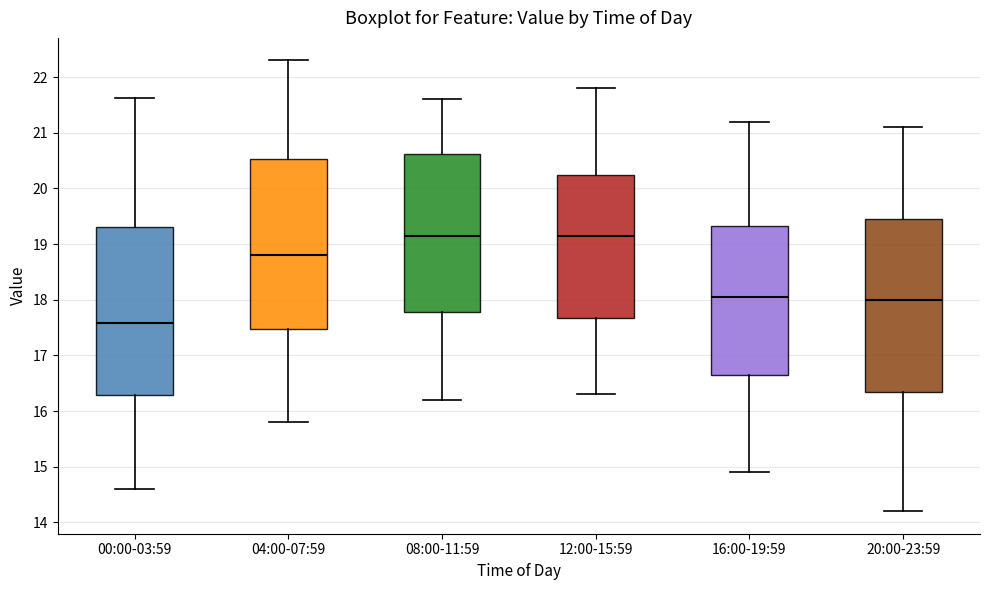

Reading left to right, read every box against the y-axis: the position of its median line, the range the box covers, and the ends of its whiskers. The values are not printed on the chart, so give them approximately, as read against the axis.

00:00-03:59: median 17.6, box 16.3 to 19.3, whiskers 14.6 to 21.6
04:00-07:59: median 18.8, box 17.5 to 20.5, whiskers 15.8 to 22.3
08:00-11:59: median 19.2, box 17.8 to 20.6, whiskers 16.2 to 21.6
12:00-15:59: median 19.2, box 17.7 to 20.3, whiskers 16.3 to 21.8
16:00-19:59: median 18.1, box 16.7 to 19.3, whiskers 14.9 to 21.2
20:00-23:59: median 18.0, box 16.4 to 19.5, whiskers 14.2 to 21.1